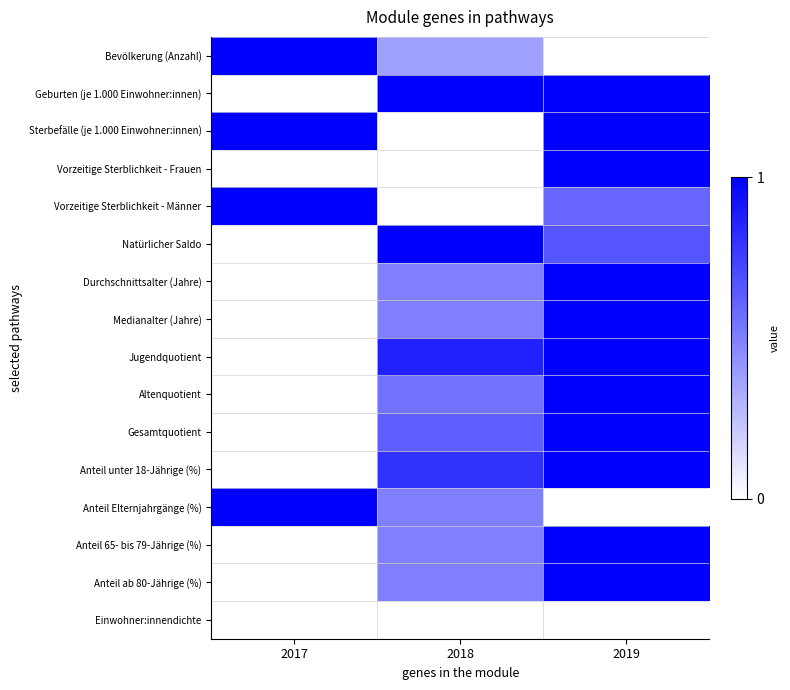

At which category does the chart reach its peak across all series?

2017